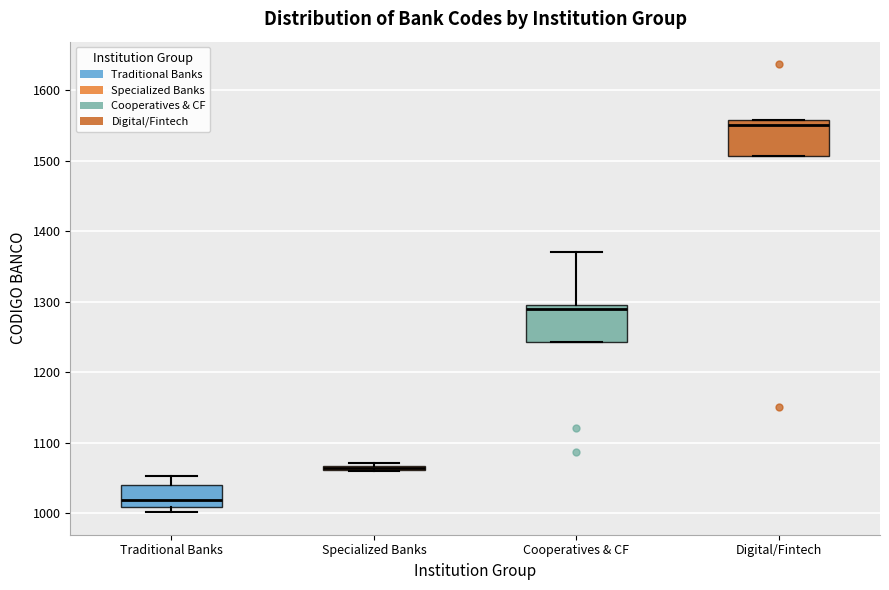

Where is the lower edge of the box for Specialized Banks on the y-axis? The values are not printed on the chart, so give them approximately, as read against the axis.

1060